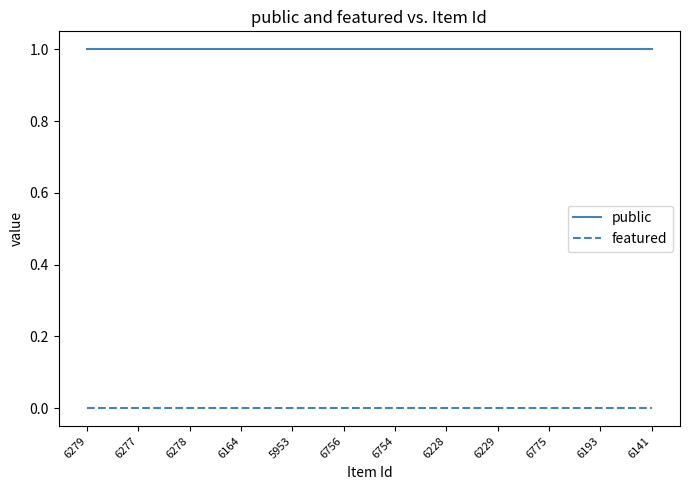

Which series has the largest total across all categories?

public